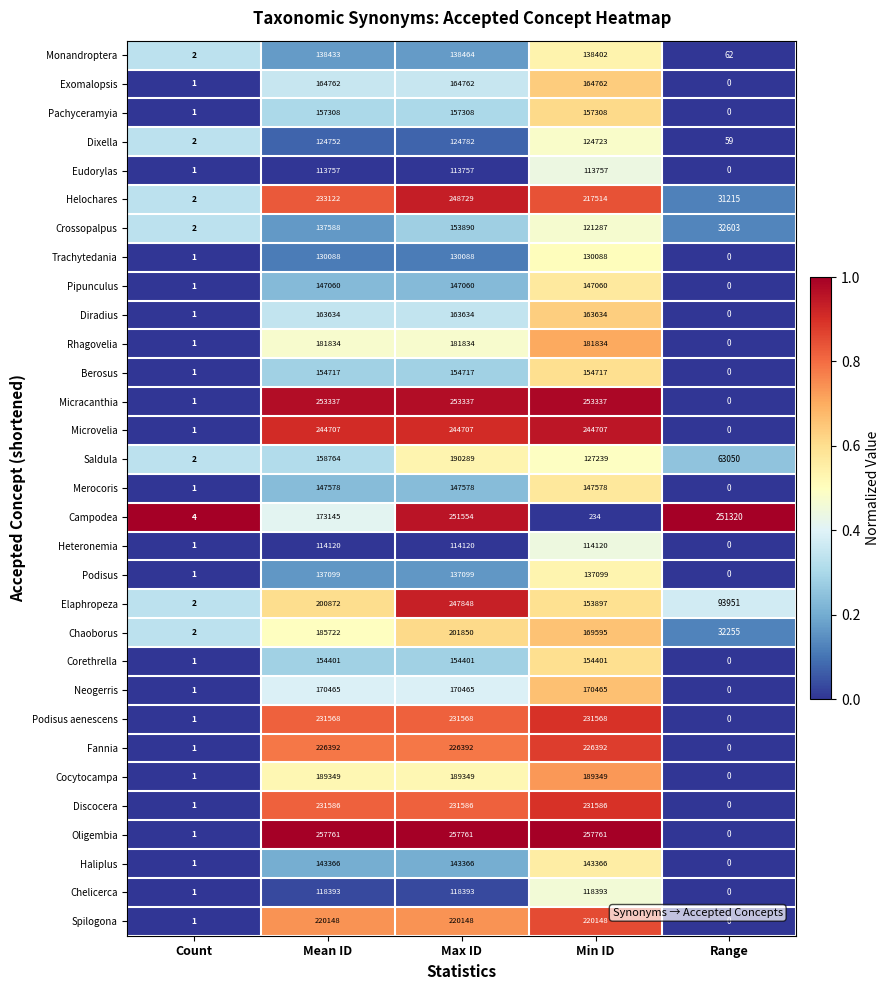

Between Count and Min ID, which series saw the biggest shift?

Oligembia